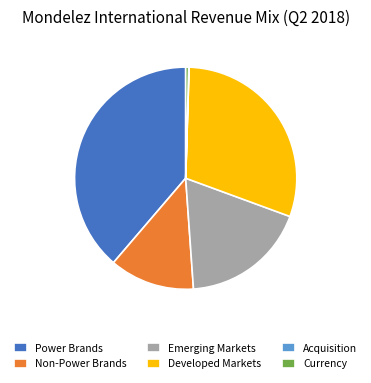

Does any single category account for the majority?

No